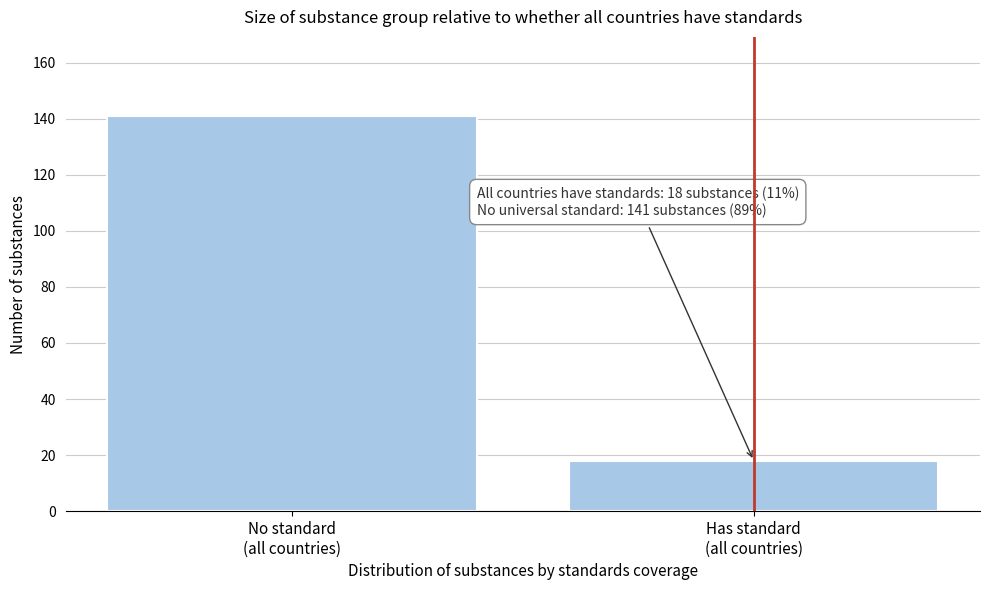

Reading left to right, what are all the values shown in this chart?

141	18